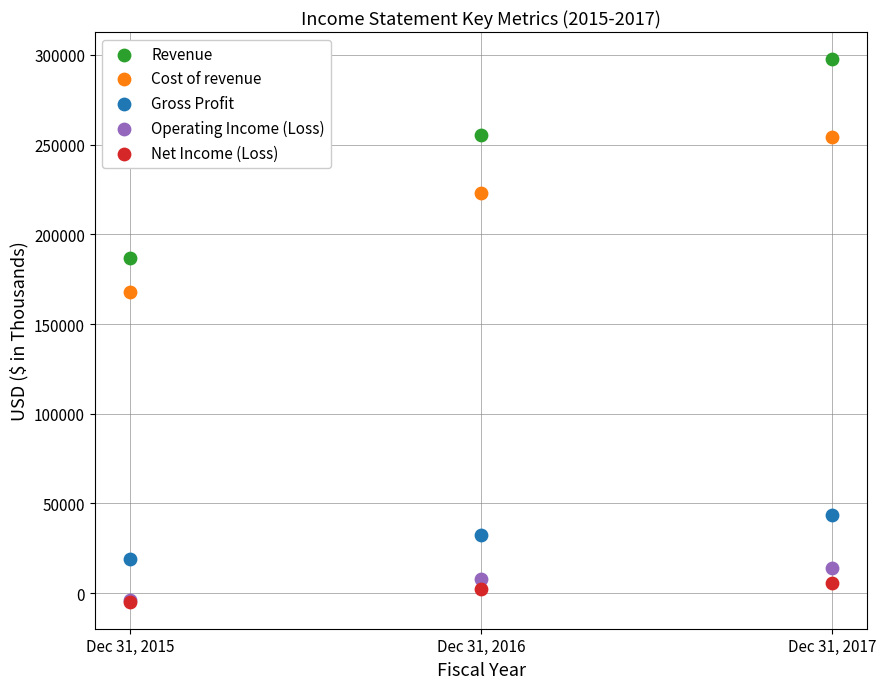

In the Cost of revenue series, what Y value is closest to 210926?

222927